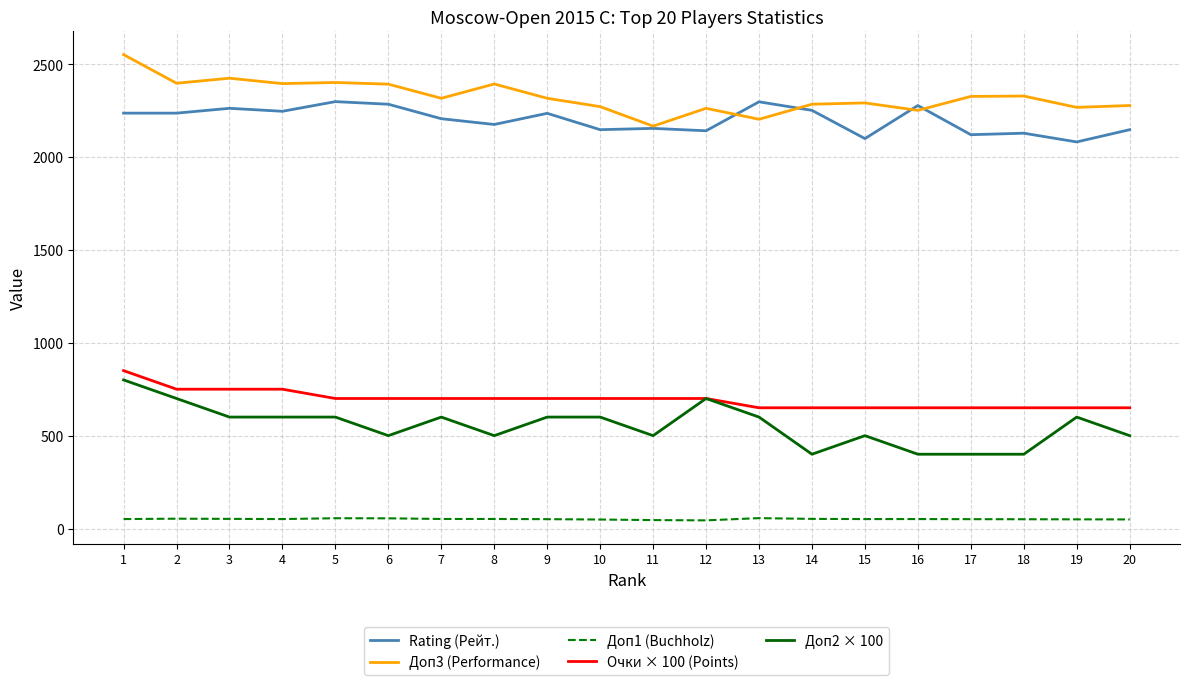

What is the minimum value for Доп2 × 100?

400.0